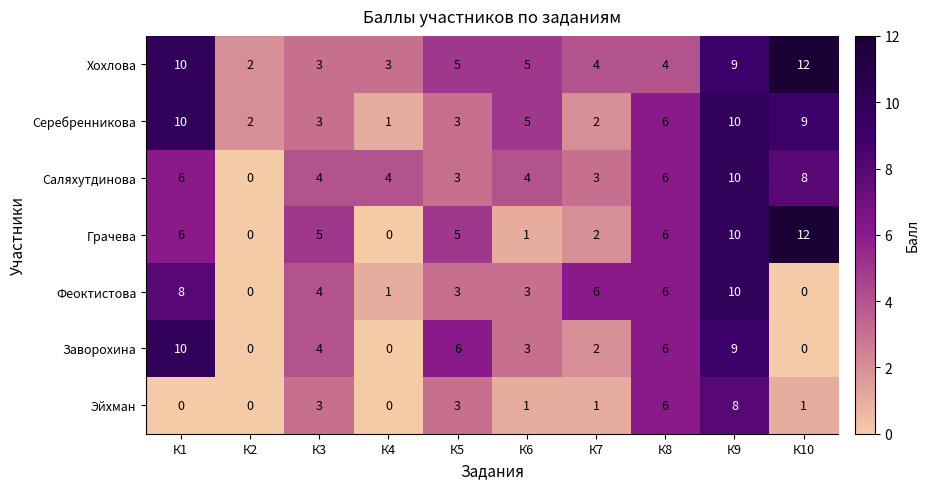

How many Саляхутдинова values are between 3 and 6?

7